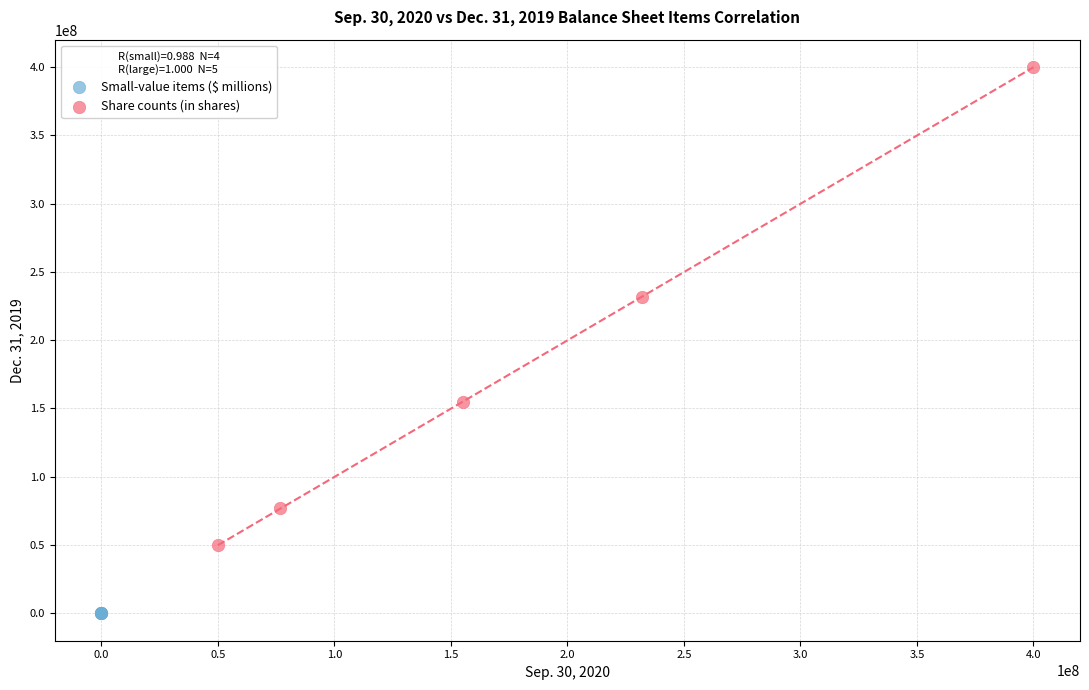

Which series has the widest spread of Y values?

Share counts (in shares)